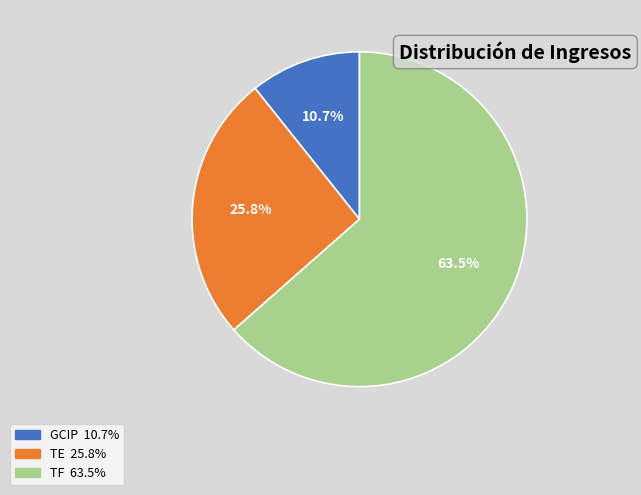

To the nearest percent, what is the difference between the largest and smallest slice percentages?

53%